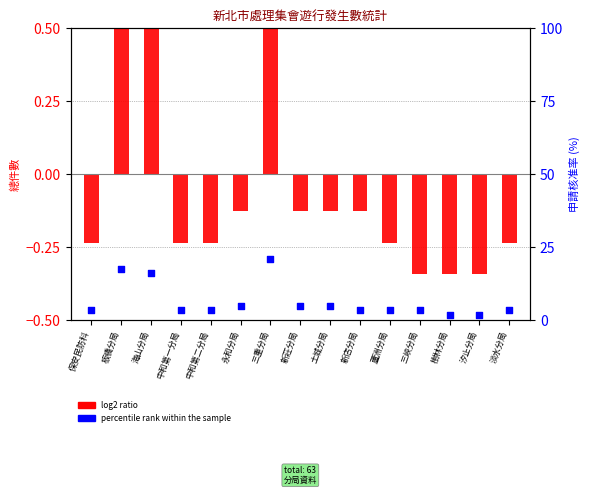

Which has a higher value, 三重分局 or 新莊分局?

三重分局